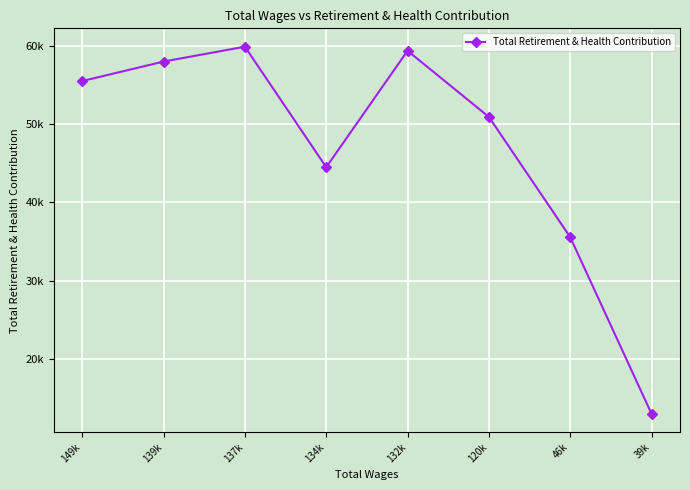

What position from the left is 120k?

6